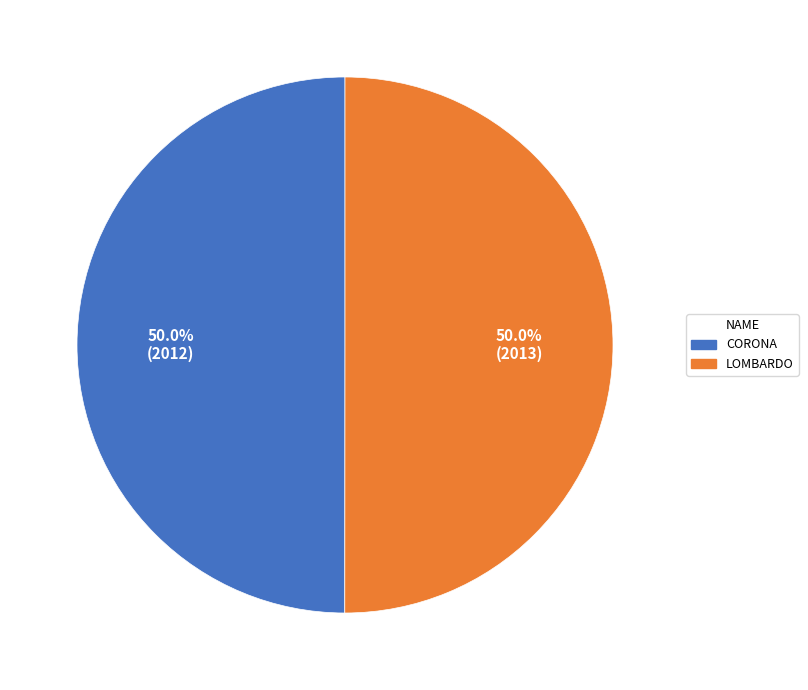

What percentage do LOMBARDO and CORONA together represent?

100.0%